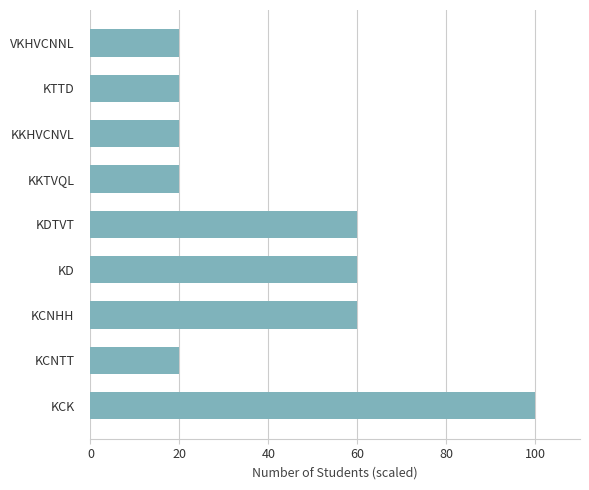

What is the sum of all values?

380